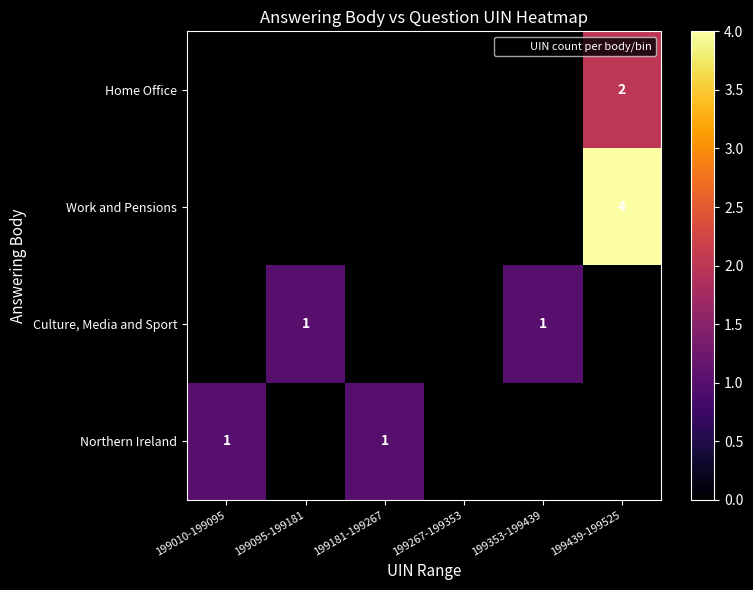

Between 199010-199095 and 199181-199267, which is larger?

199010-199095